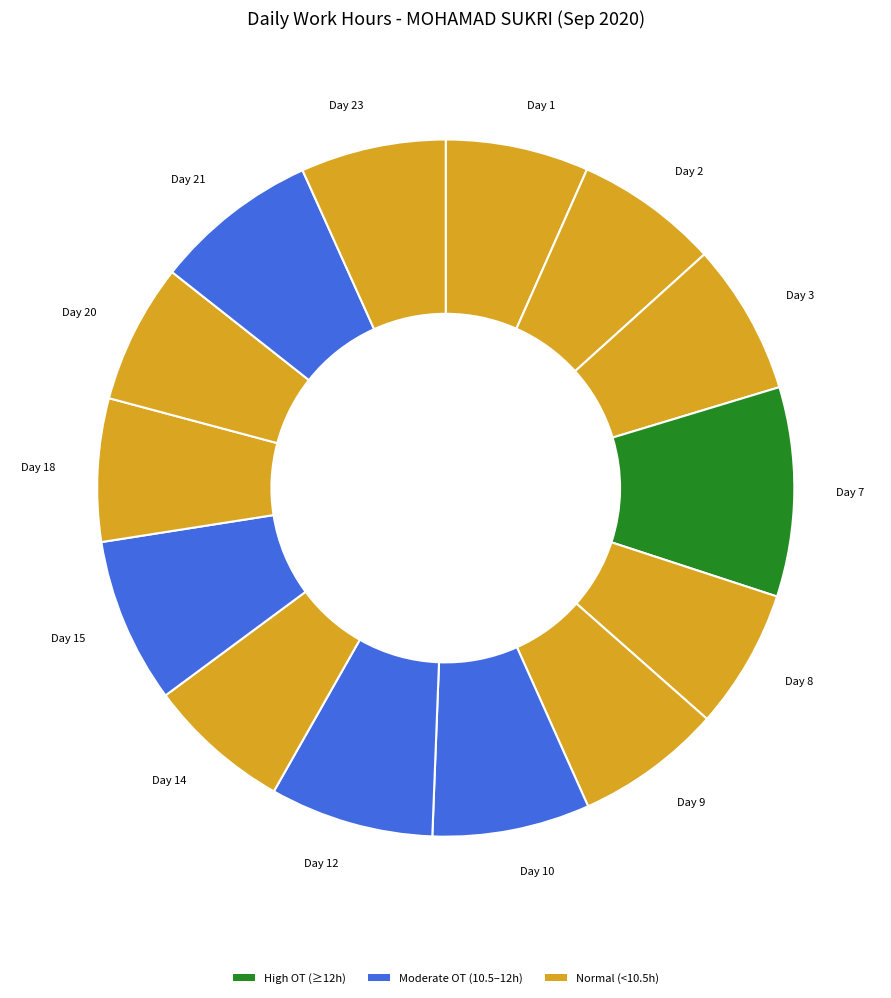

What is the ratio of the value at Day 7 to the value at Day 8?

1.5